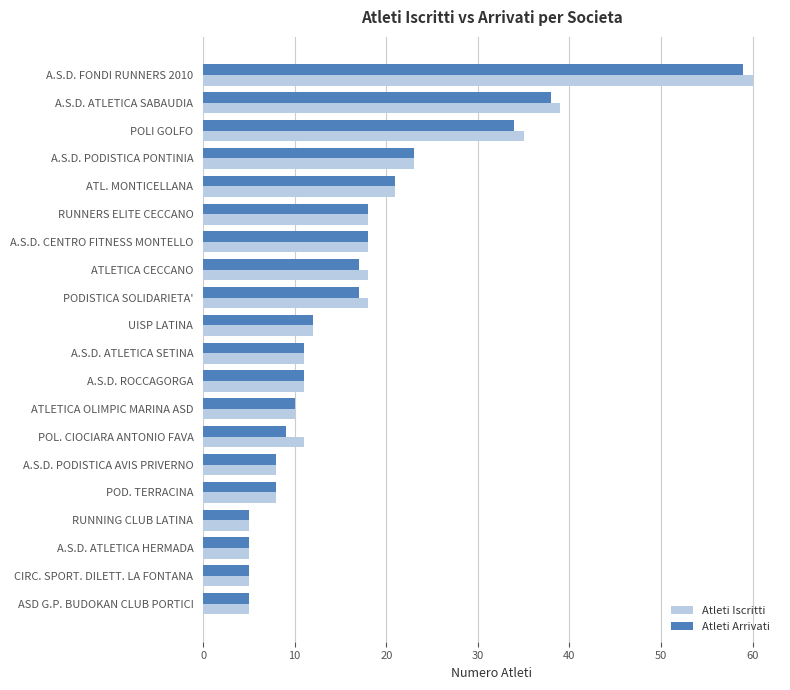

Is it true that Atleti Arrivati equals 30 at A.S.D. CENTRO FITNESS MONTELLO?

False